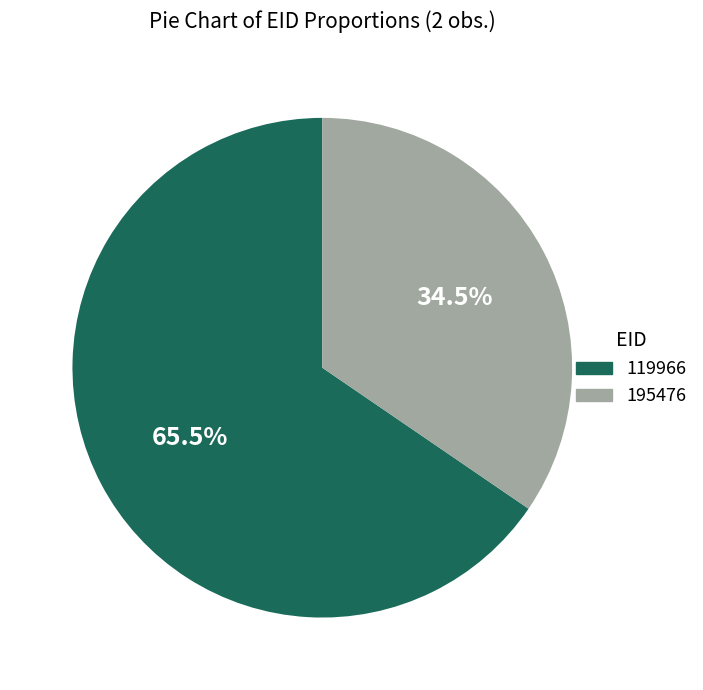

Combined, do 195476 and 119966 account for over 50%?

Yes